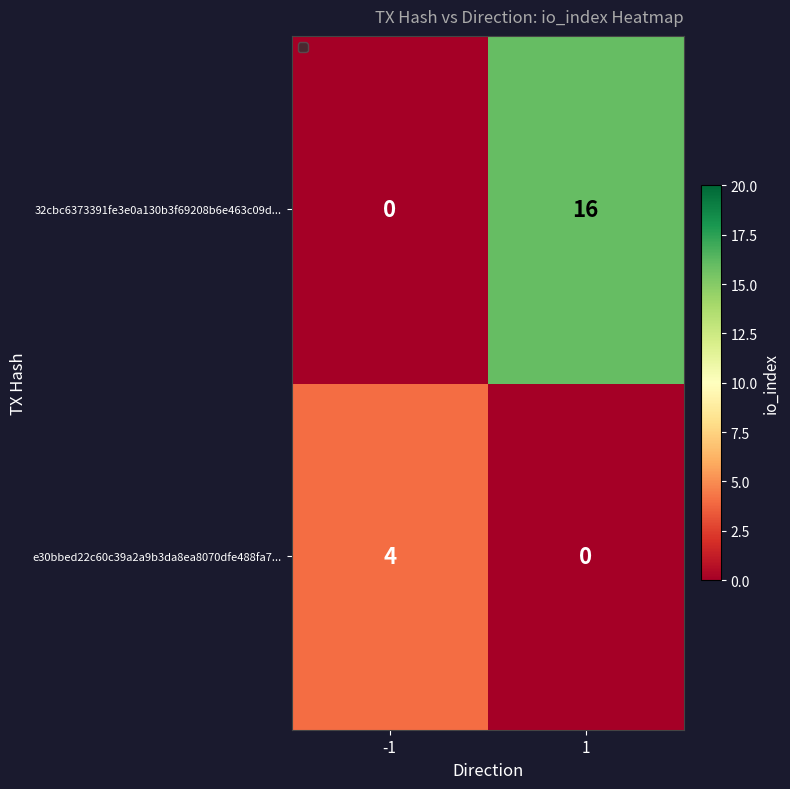

What is the spread (max minus min) of values at -1?

4